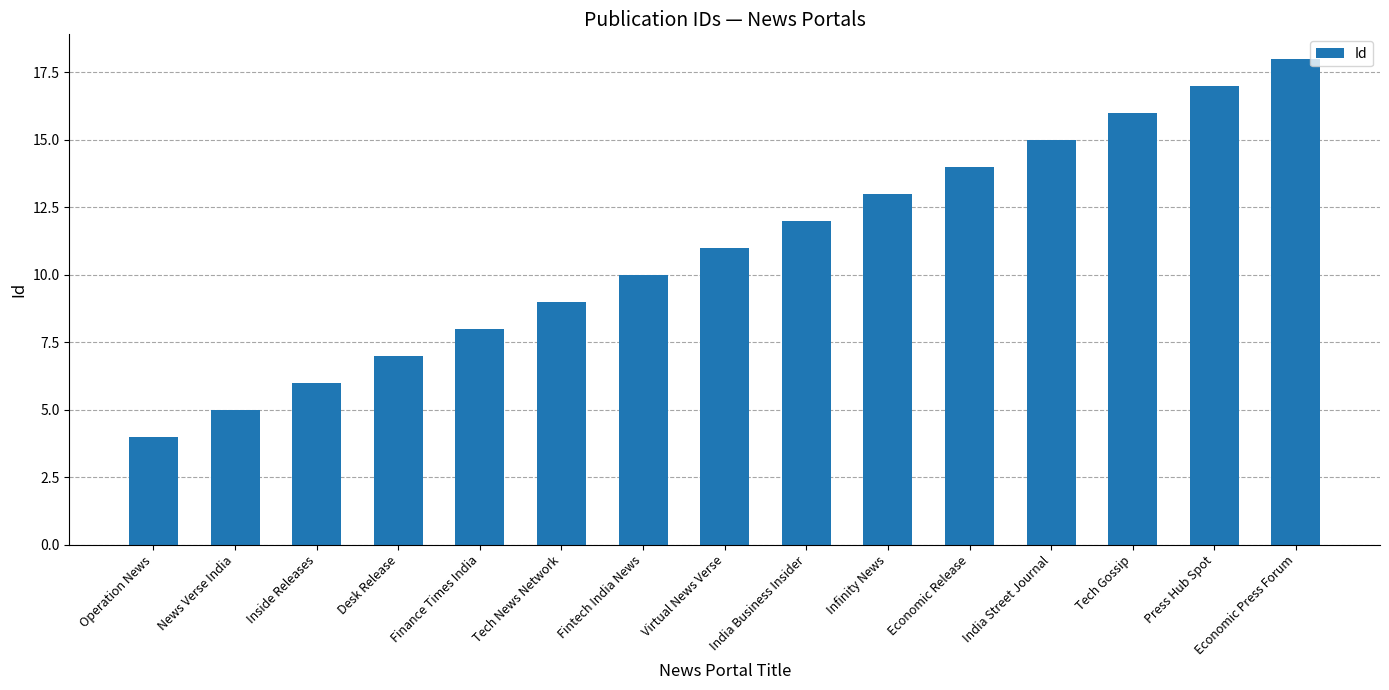

Reading left to right, what are all the values shown in this chart?

Operation News=4	News Verse India=5	Inside Releases=6	Desk Release=7	Finance Times India=8	Tech News Network=9	Fintech India News=10	Virtual News Verse=11	India Business Insider=12	Infinity News=13	Economic Release=14	India Street Journal=15	Tech Gossip=16	Press Hub Spot=17	Economic Press Forum=18